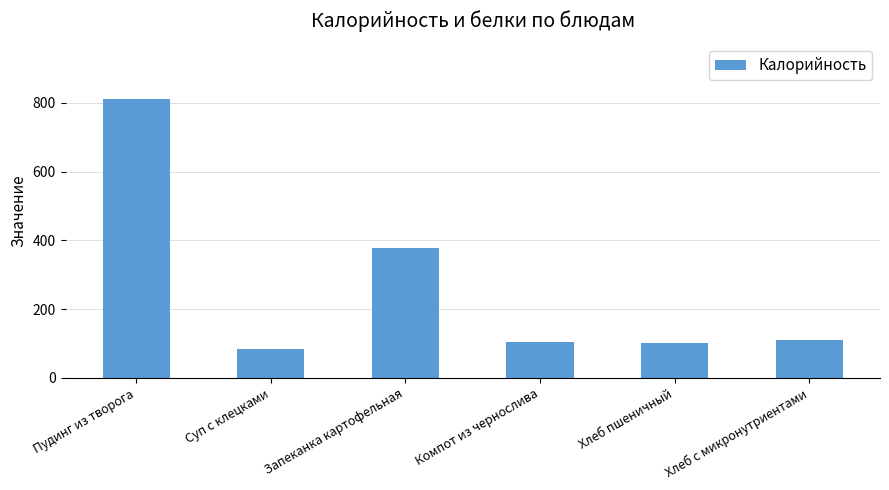

What is the maximum value shown in the chart?

811